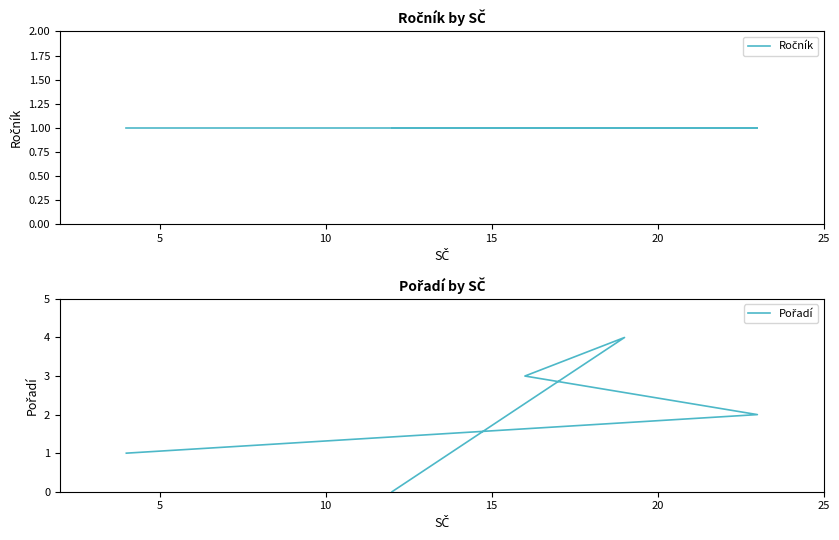

True or false: Ročník has a value of 1 at 10.

False